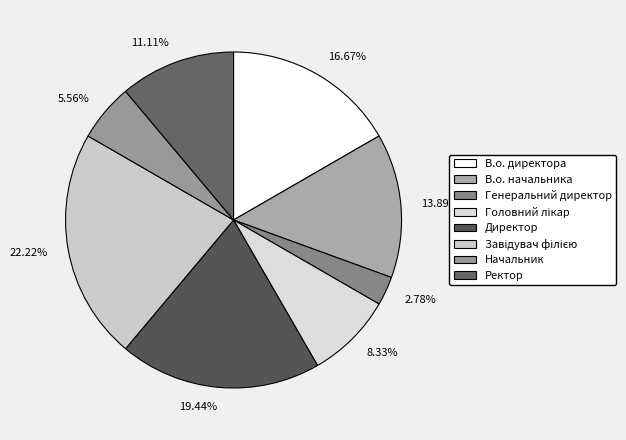

How many slices are in this pie chart?

8